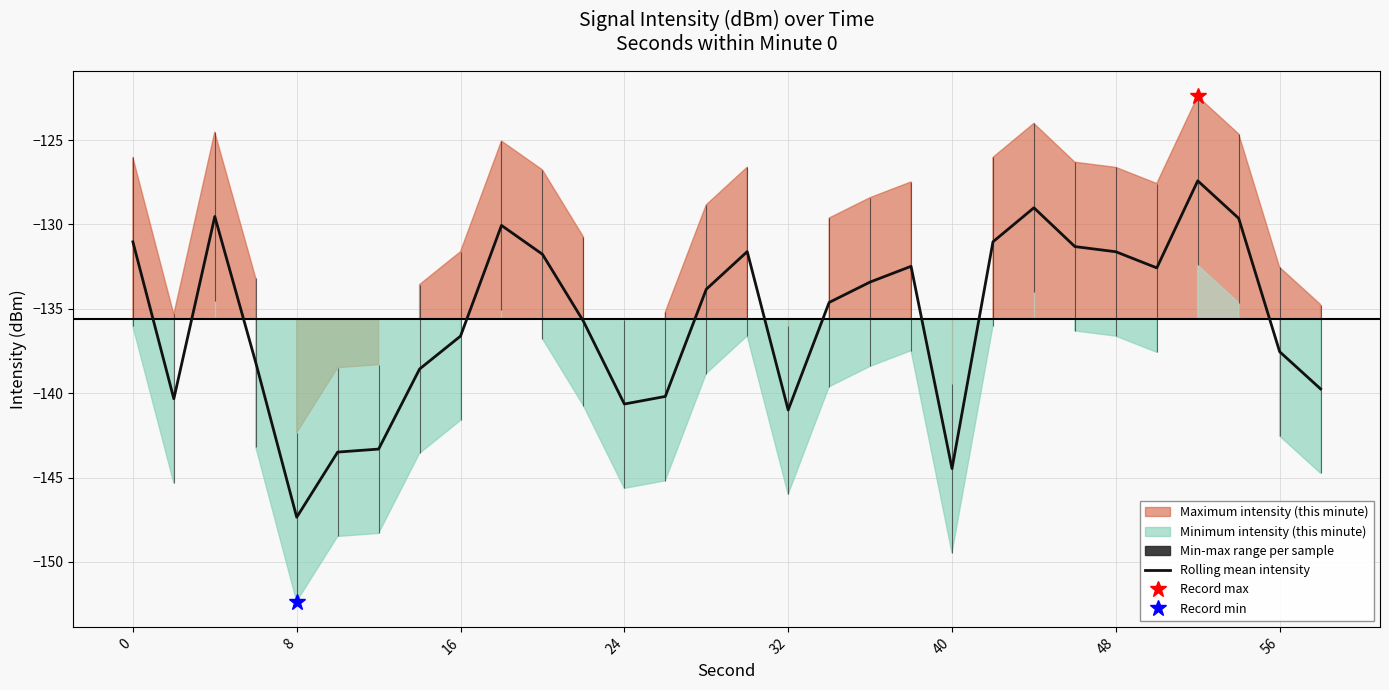

At which label does Rolling mean intensity reach its minimum?

8